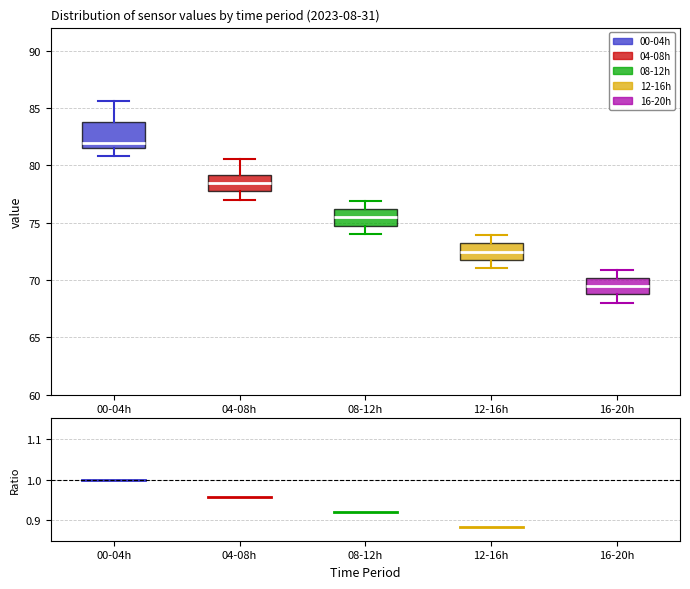

Comparing the boxes themselves (not the whiskers), which one is the tallest?

00-04h